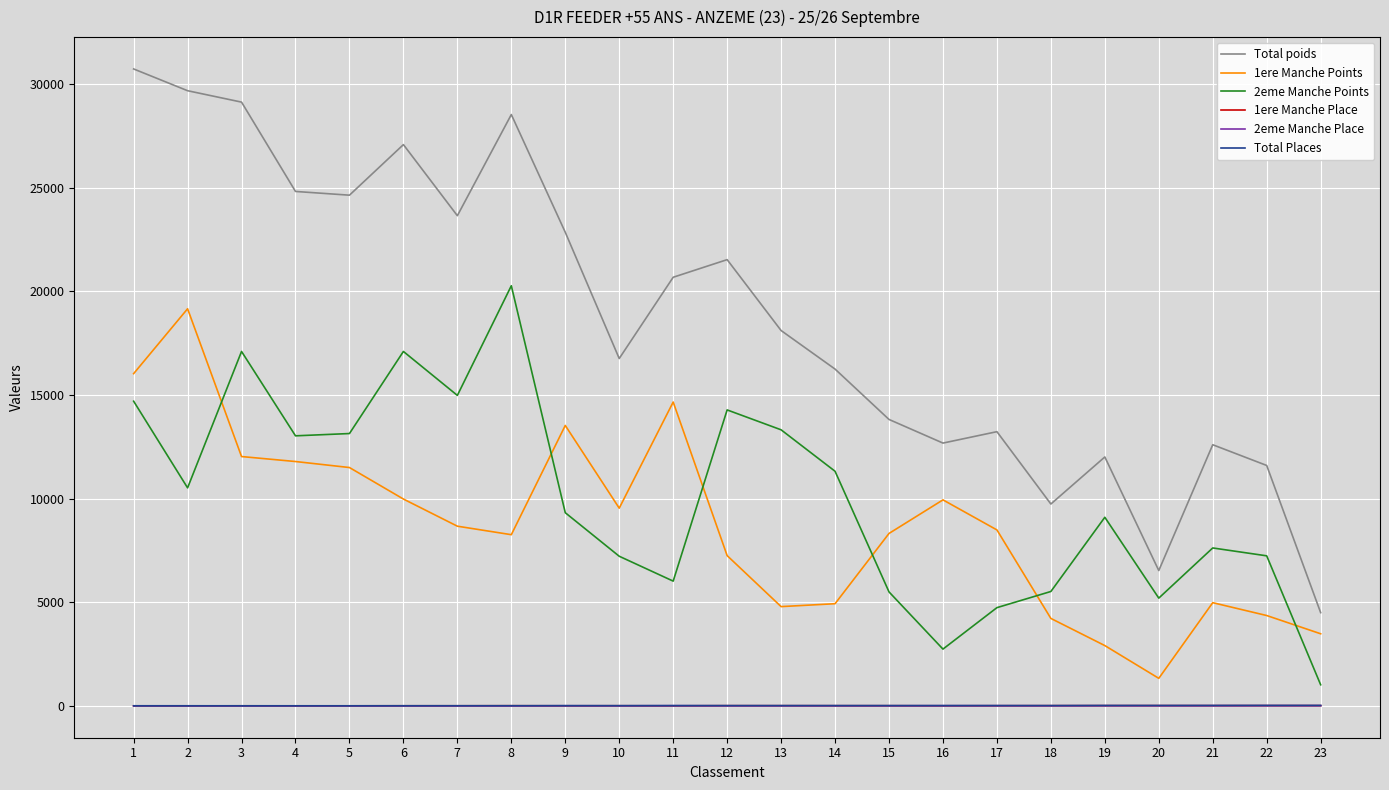

True or false: Total Places and 1ere Manche Points intersect in this chart.

False